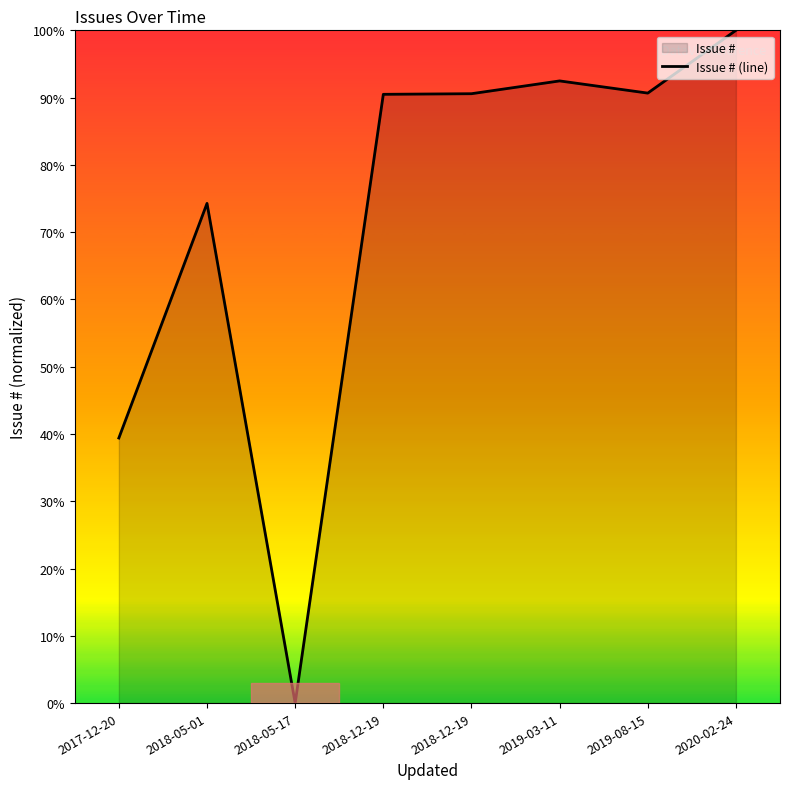

What is the greatest value displayed?

100.0